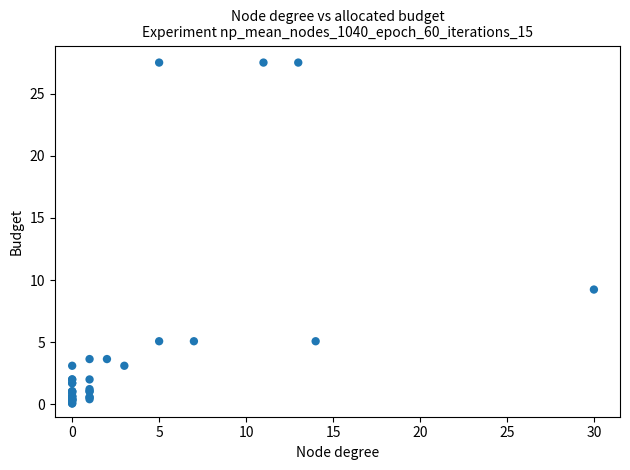

What Y value in the scatter plot is closest to 13?

9.2